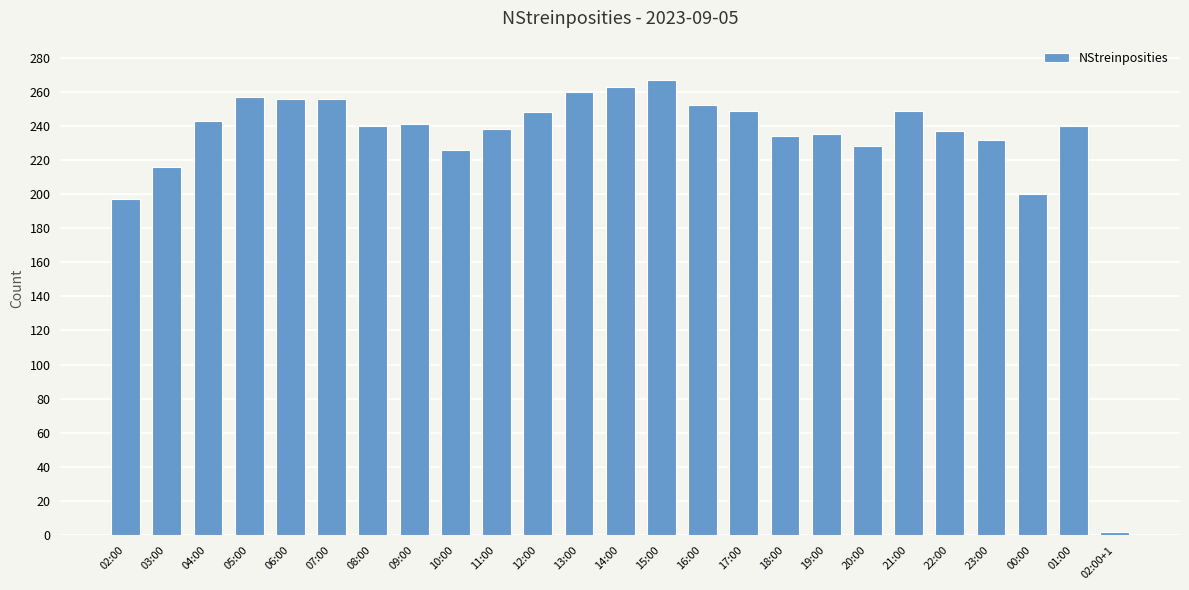

What is the difference between the second highest and minimum values?

261